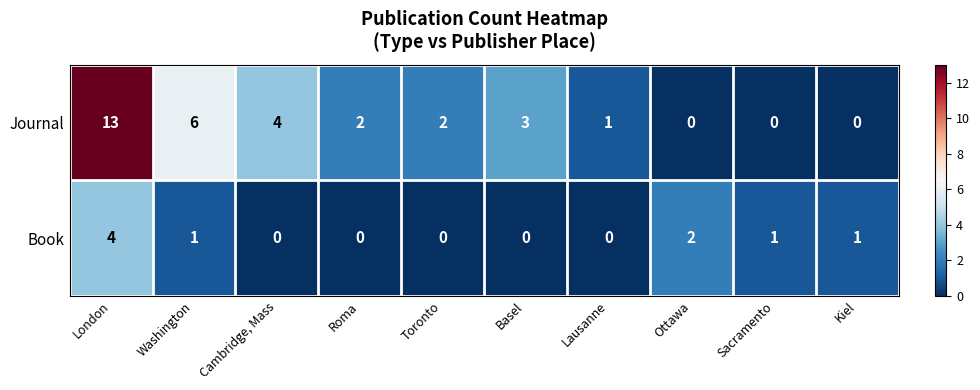

Rank the series at Washington from highest to lowest value.

Journal, Book